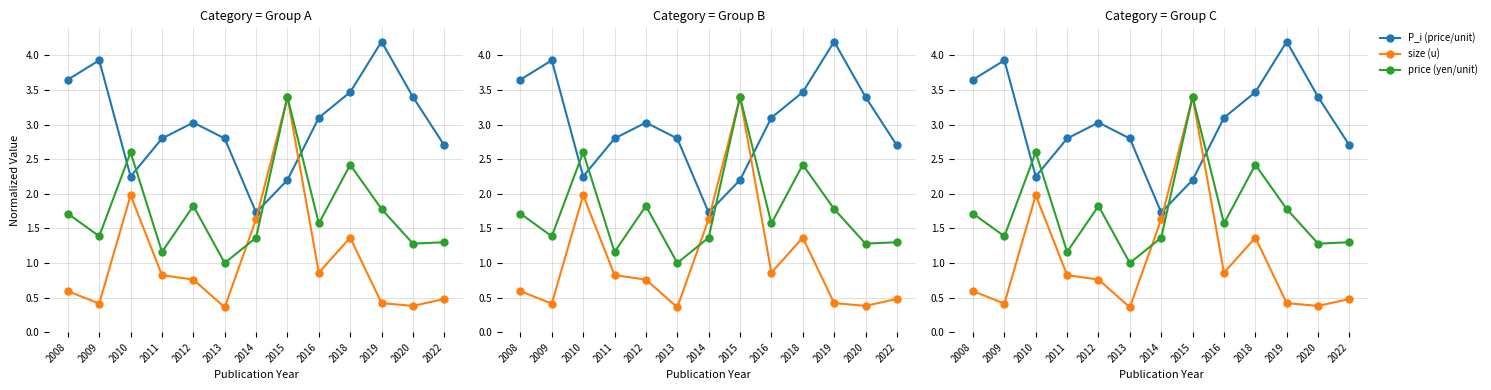

How many lines are shown in the chart?

3